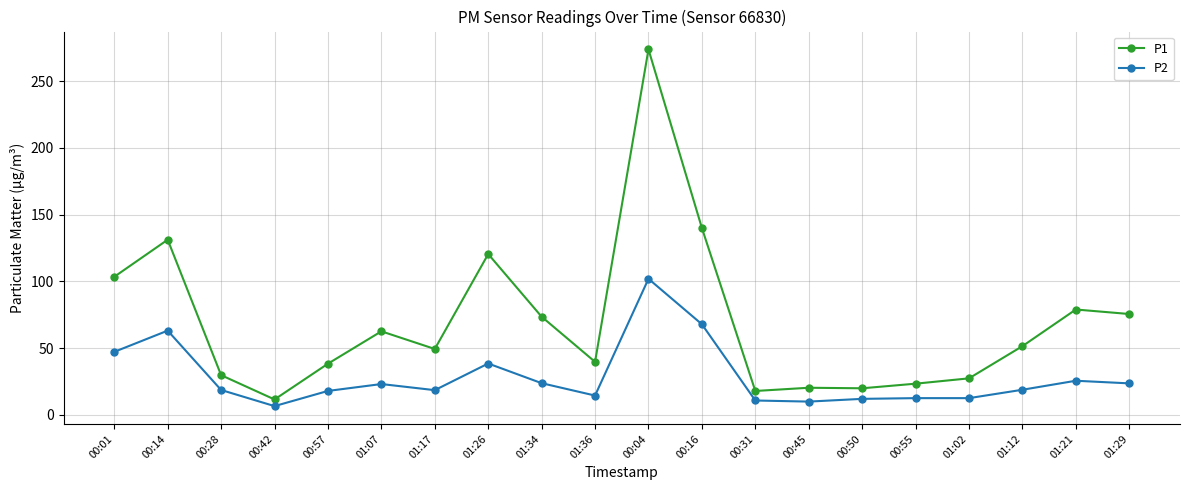

Is the value of P1 at 00:14 greater than the value of P2 at 01:29?

Yes